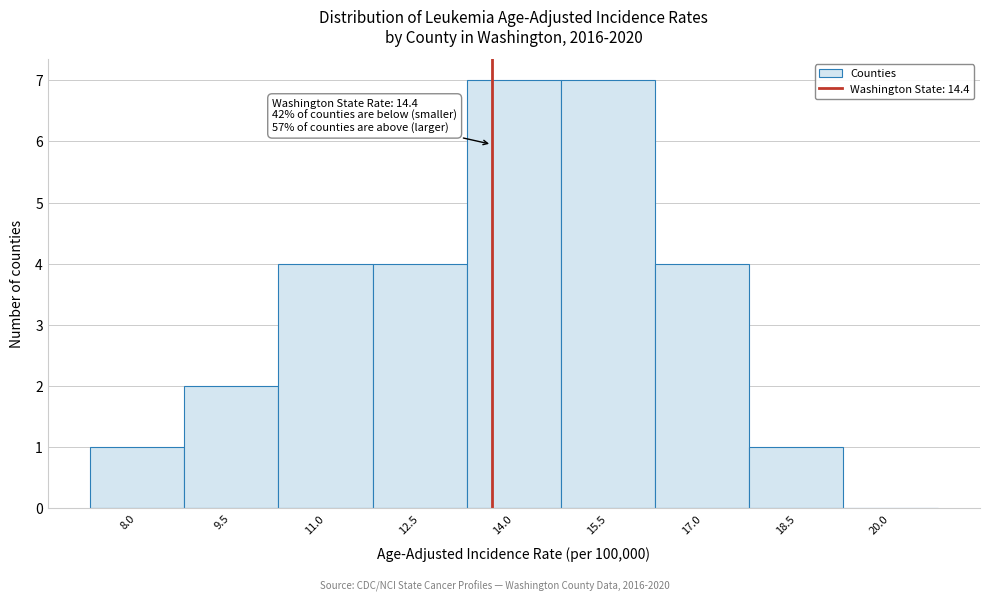

Reading left to right, extract all data points from this chart.

8.0=1	9.5=2	11.0=4	12.5=4	14.0=7	15.5=7	17.0=4	18.5=1	20.0=0